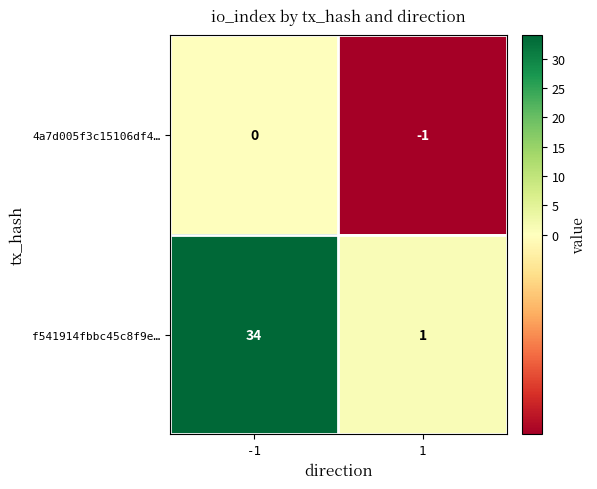

How many series are shown in this chart?

2